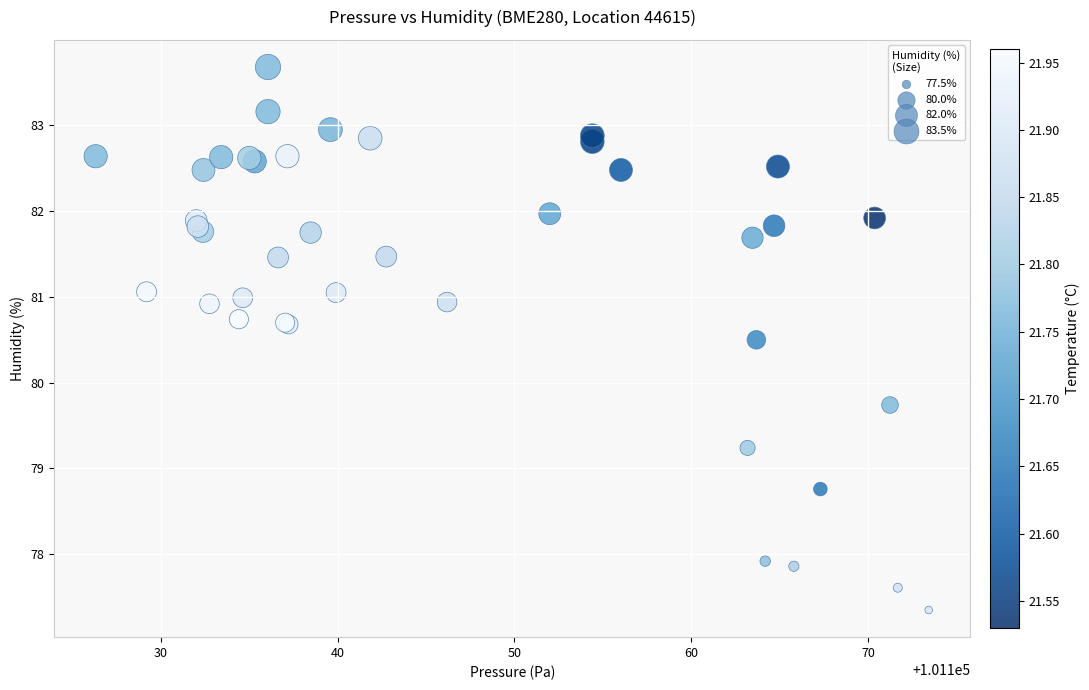

What Y value in the scatter plot is closest to 80?

79.7